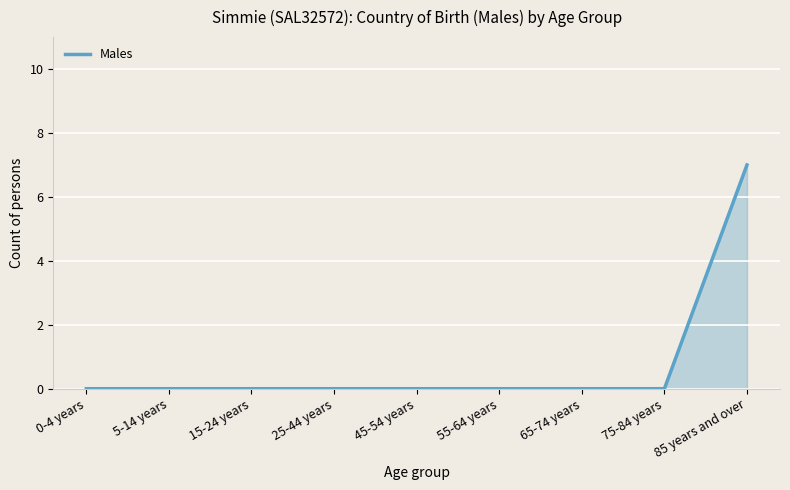

What position from the right is 85 years and over?

1